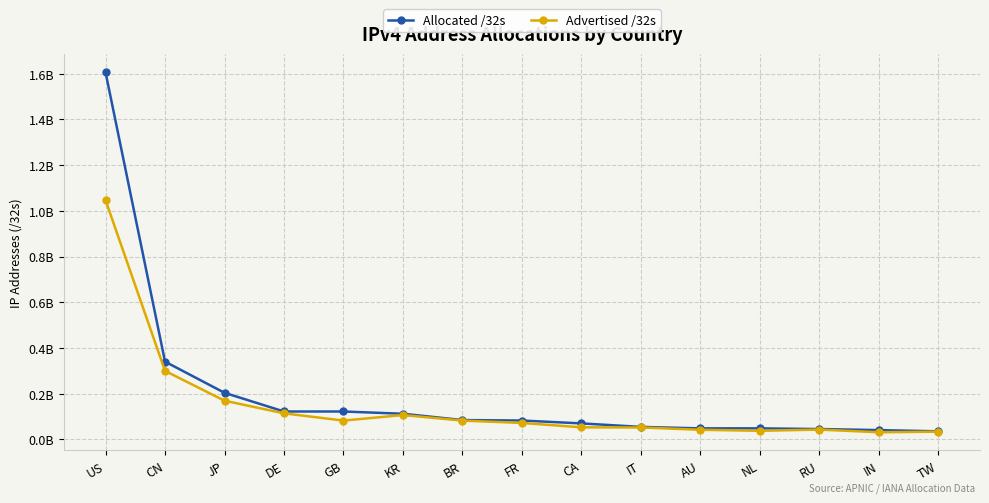

At AU, list the series in order from largest to smallest.

Allocated /32s, Advertised /32s